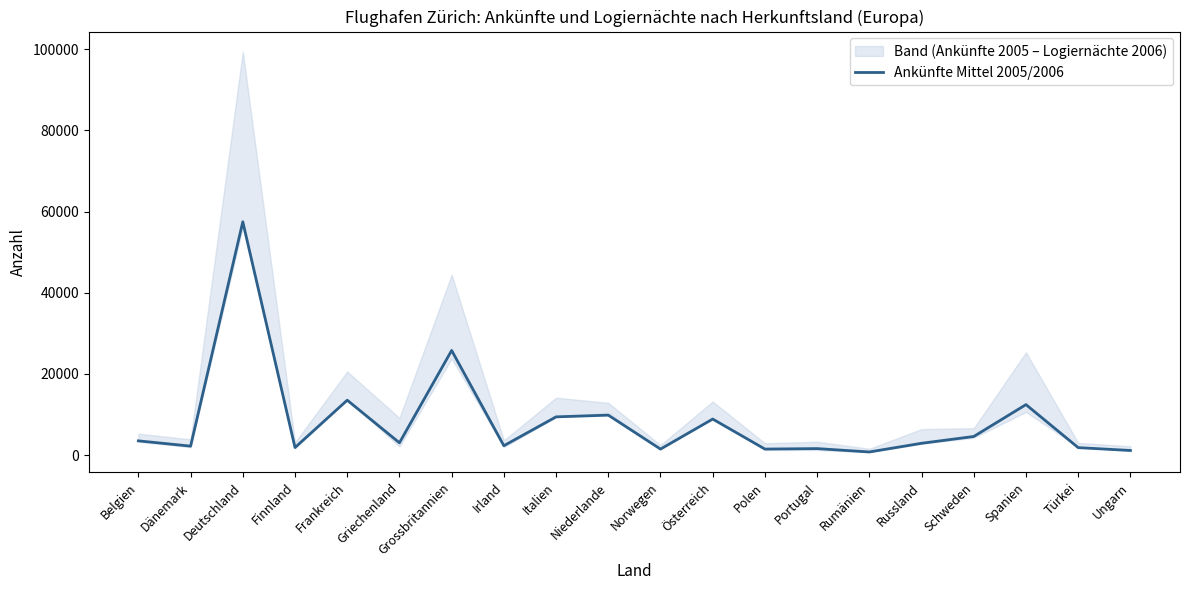

Between Russland and Irland, which is larger?

Russland